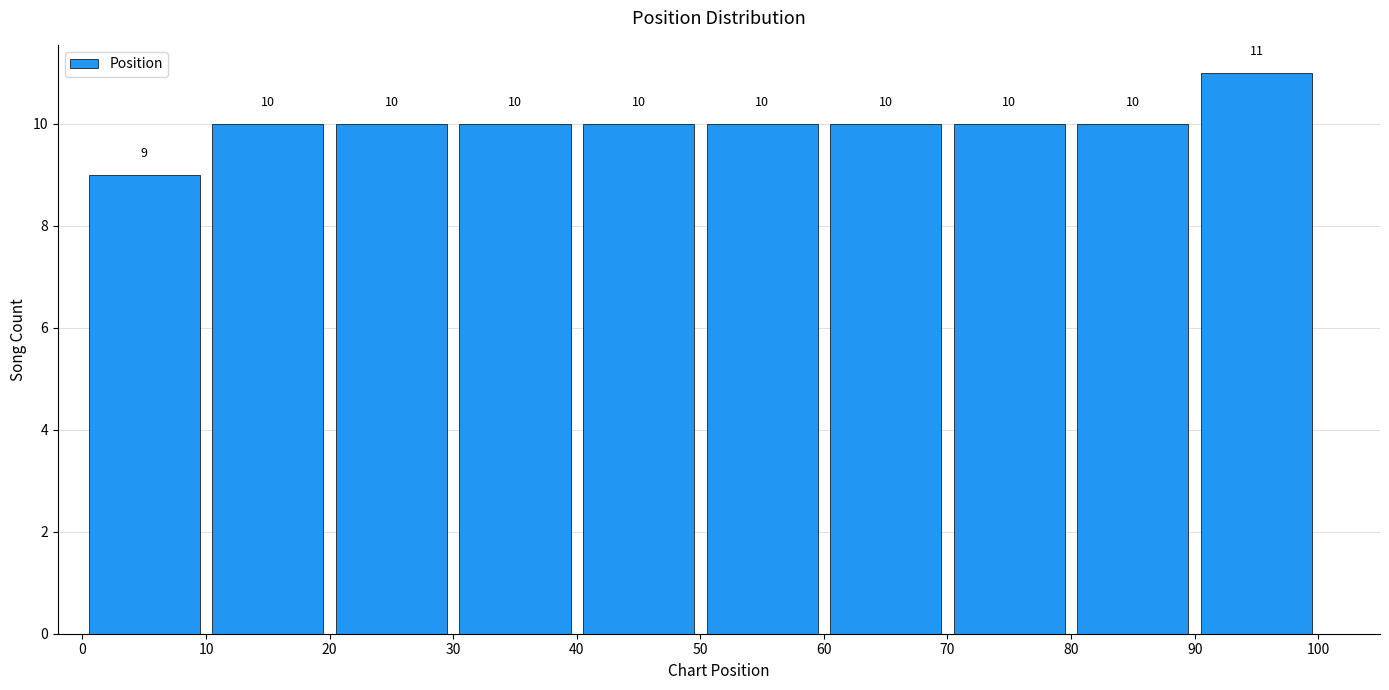

What is the height of the bar covering 90 to 100 on the x-axis?

11